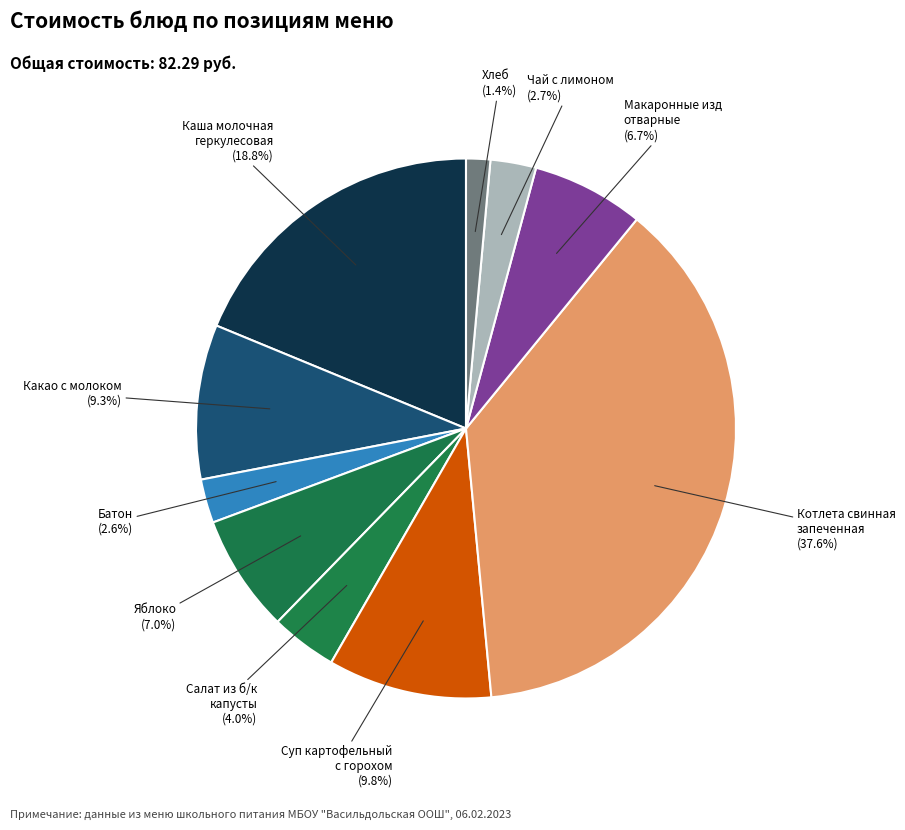

To the nearest percent, what is the average slice percentage?

10%